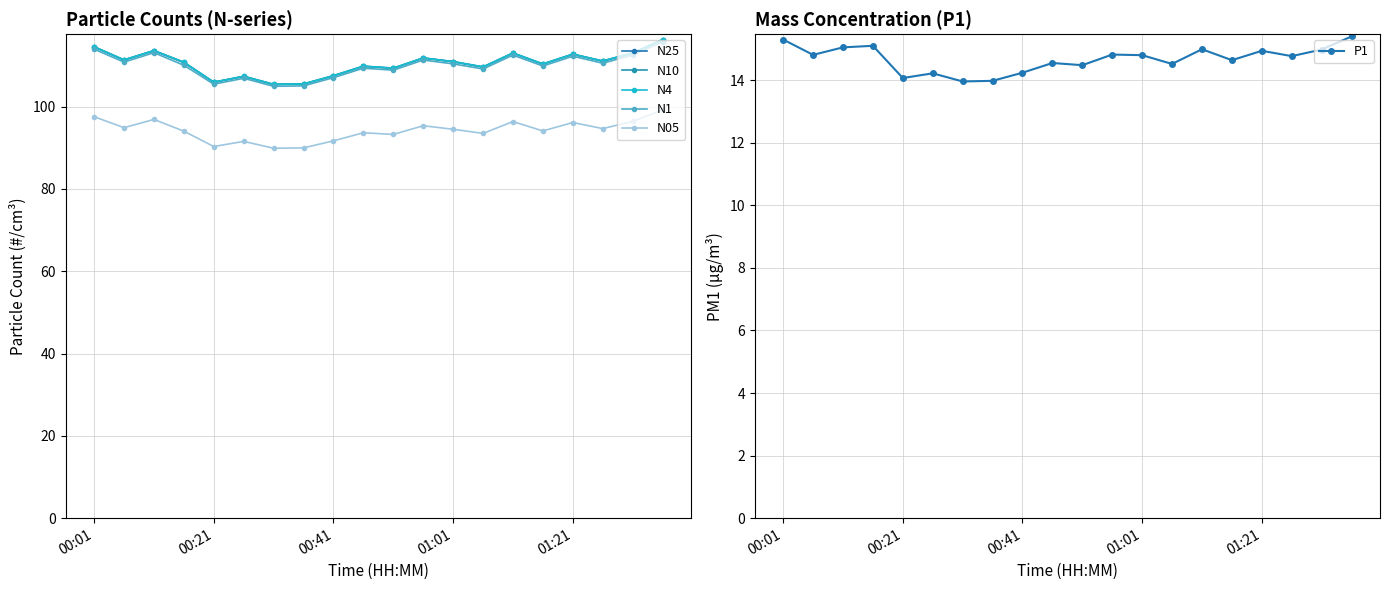

What is the maximum value for P1?

15.4